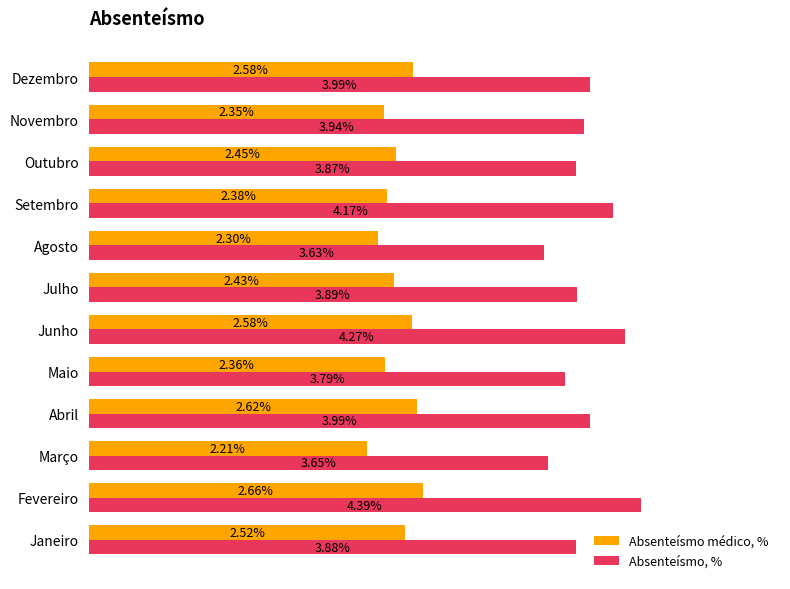

Rank the series by their average value, from highest to lowest.

Absenteísmo, %, Absenteísmo médico, %